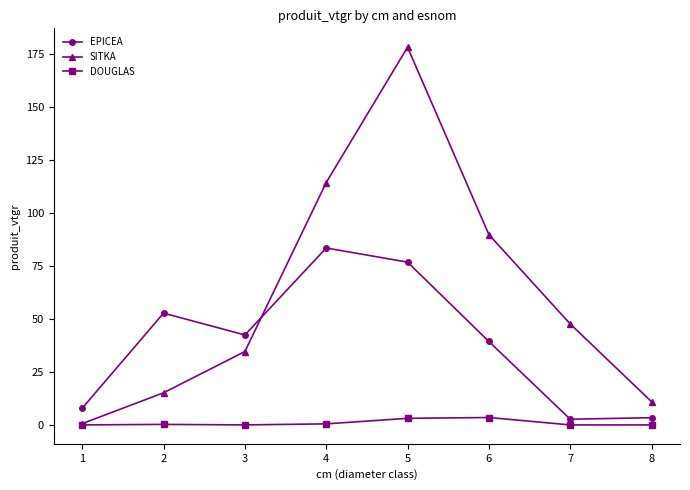

List the series in order of their overall mean, lowest first.

DOUGLAS, EPICEA, SITKA